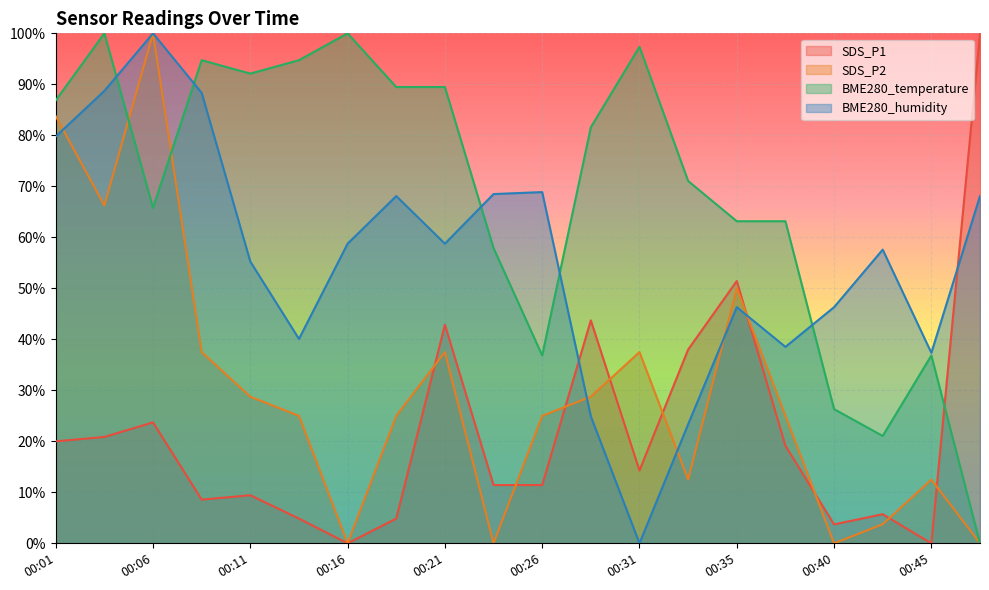

How many lines are shown in the chart?

4